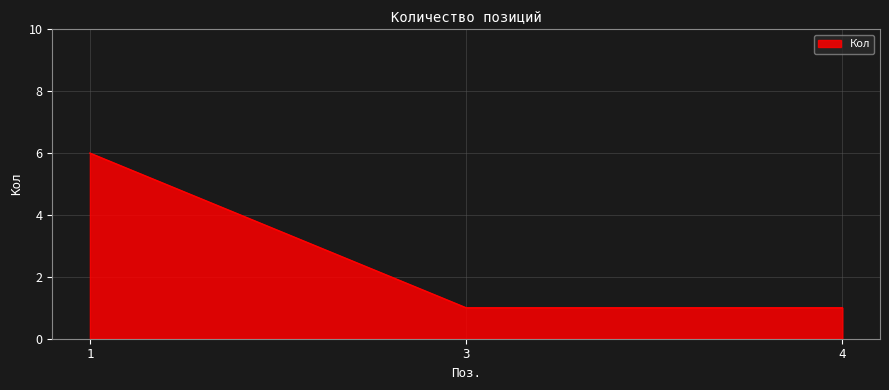

What is the maximum value shown in the chart?

6